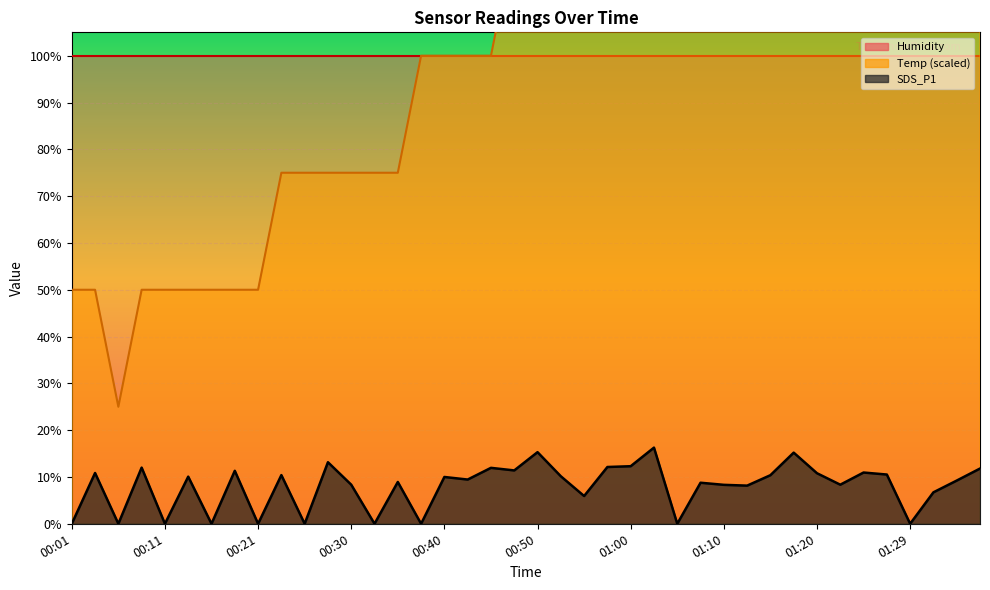

True or false: SDS_P1 and Temp cross at least once.

False